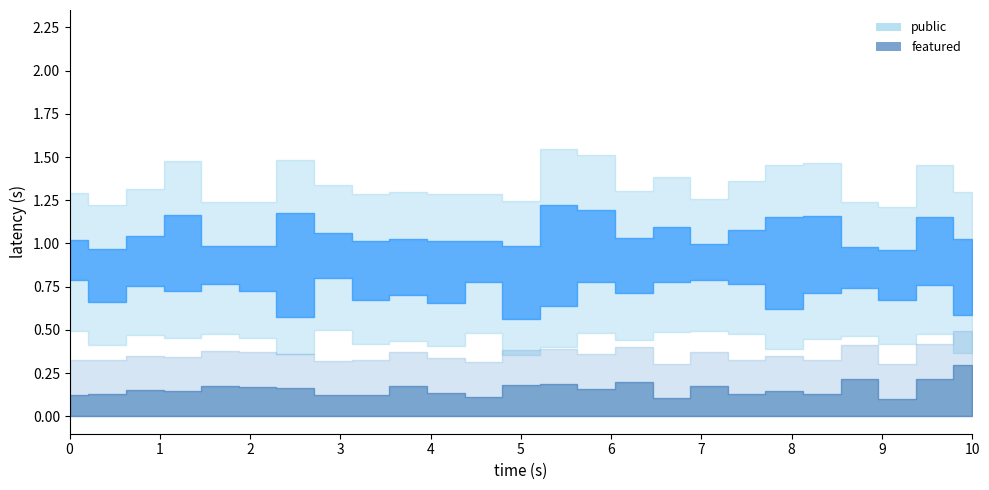

How many lines are shown in the chart?

2